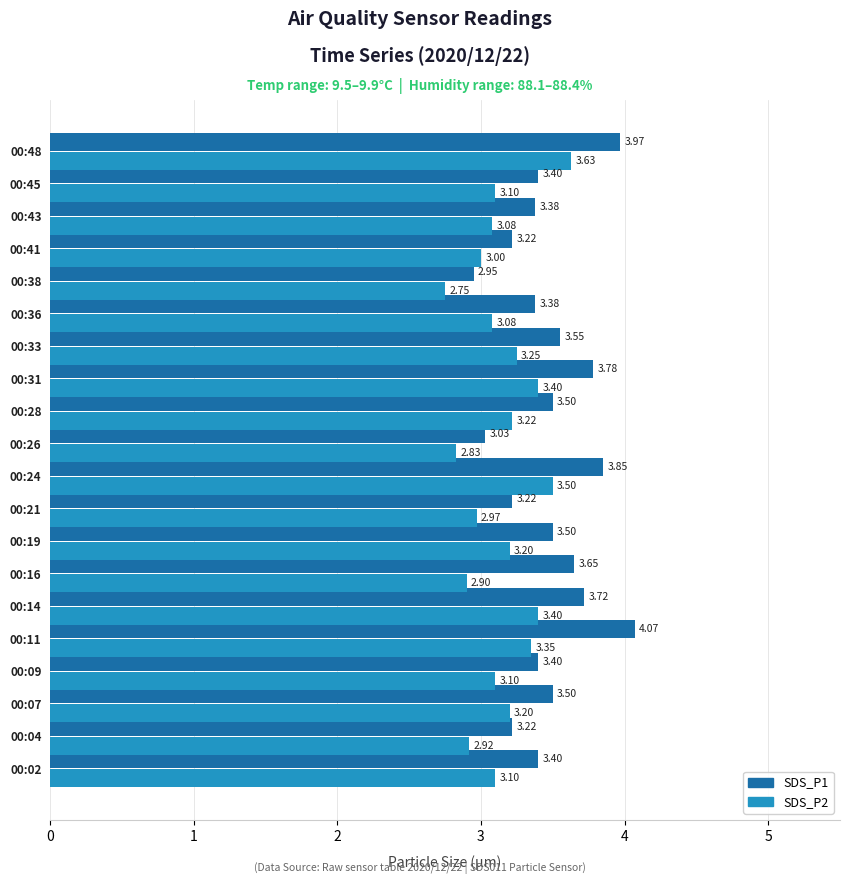

Rank the series by their maximum value, from highest to lowest.

SDS_P1, SDS_P2